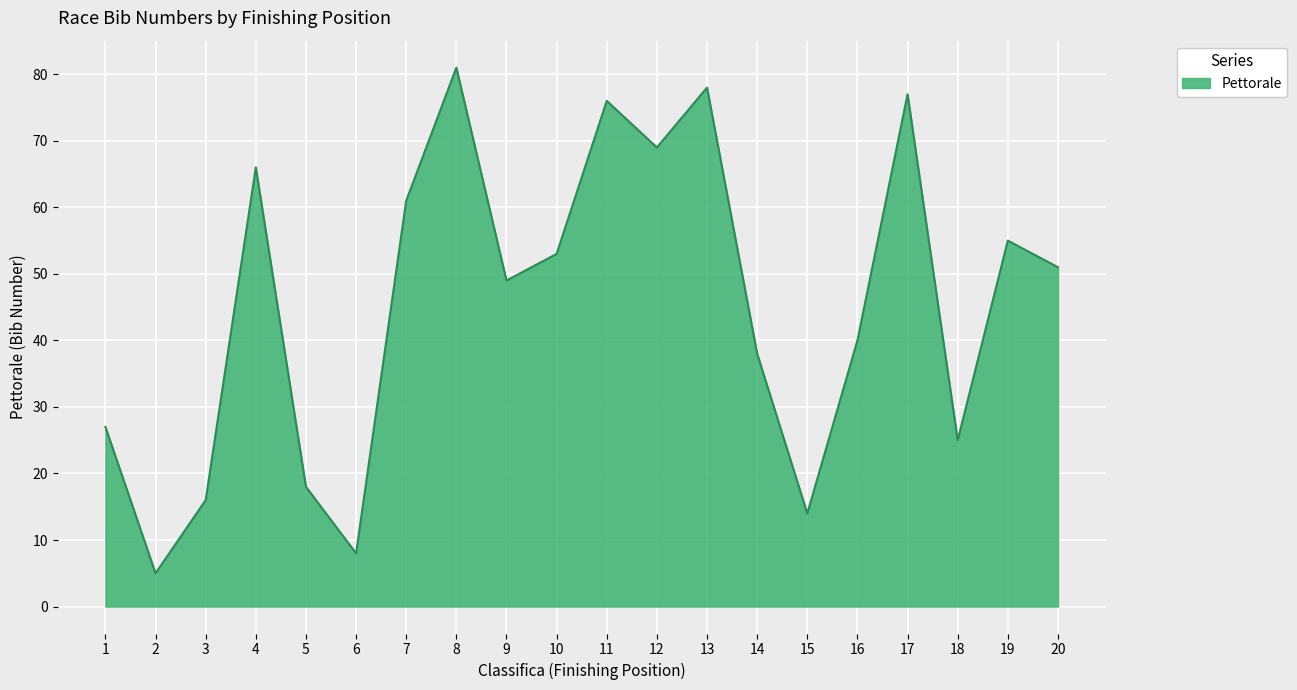

Is it true that the value at 11 is 22?

False